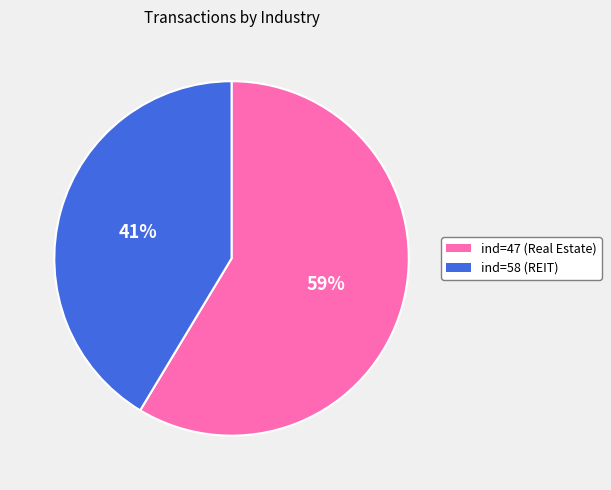

What is the majority slice?

ind=47 (Real Estate)